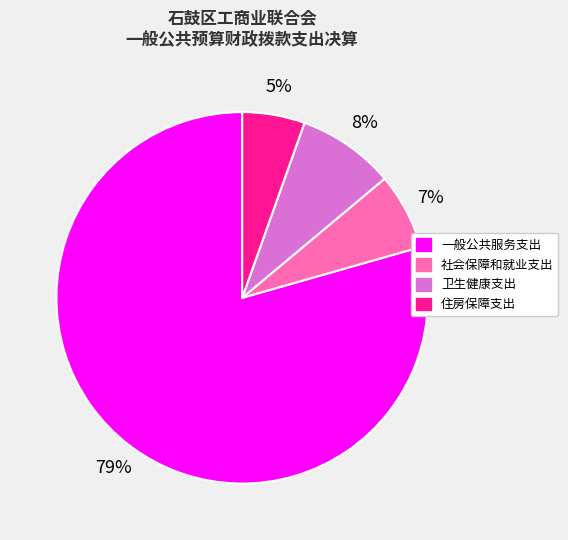

How many segments does this pie chart have?

4